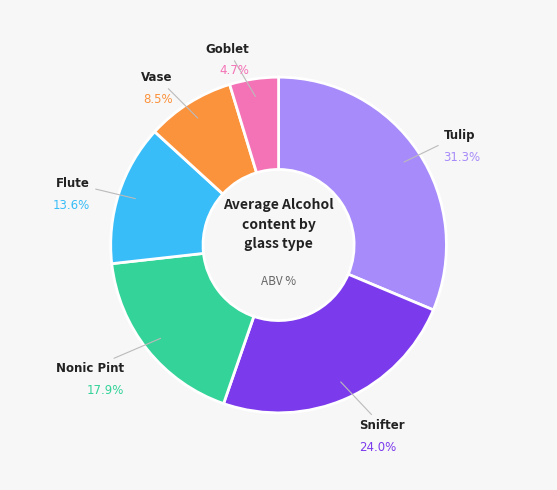

Is there any slice that represents more than half of the pie?

No